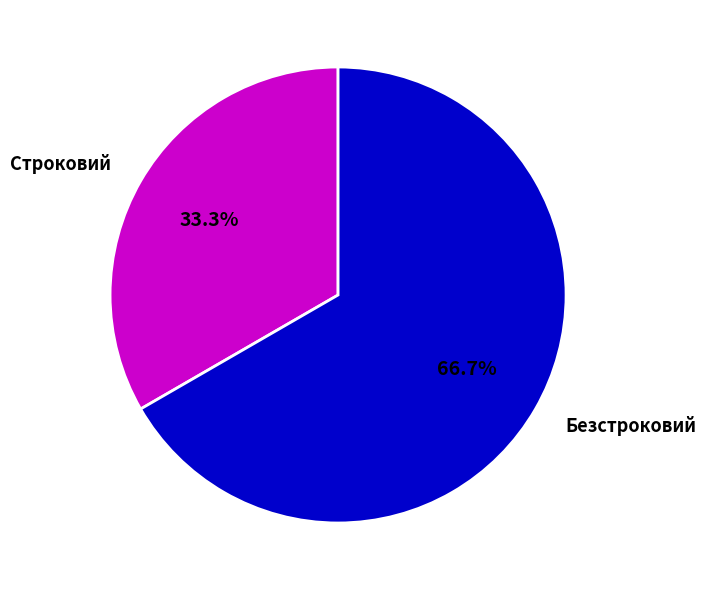

Which category has the biggest portion of the pie?

Безстроковий